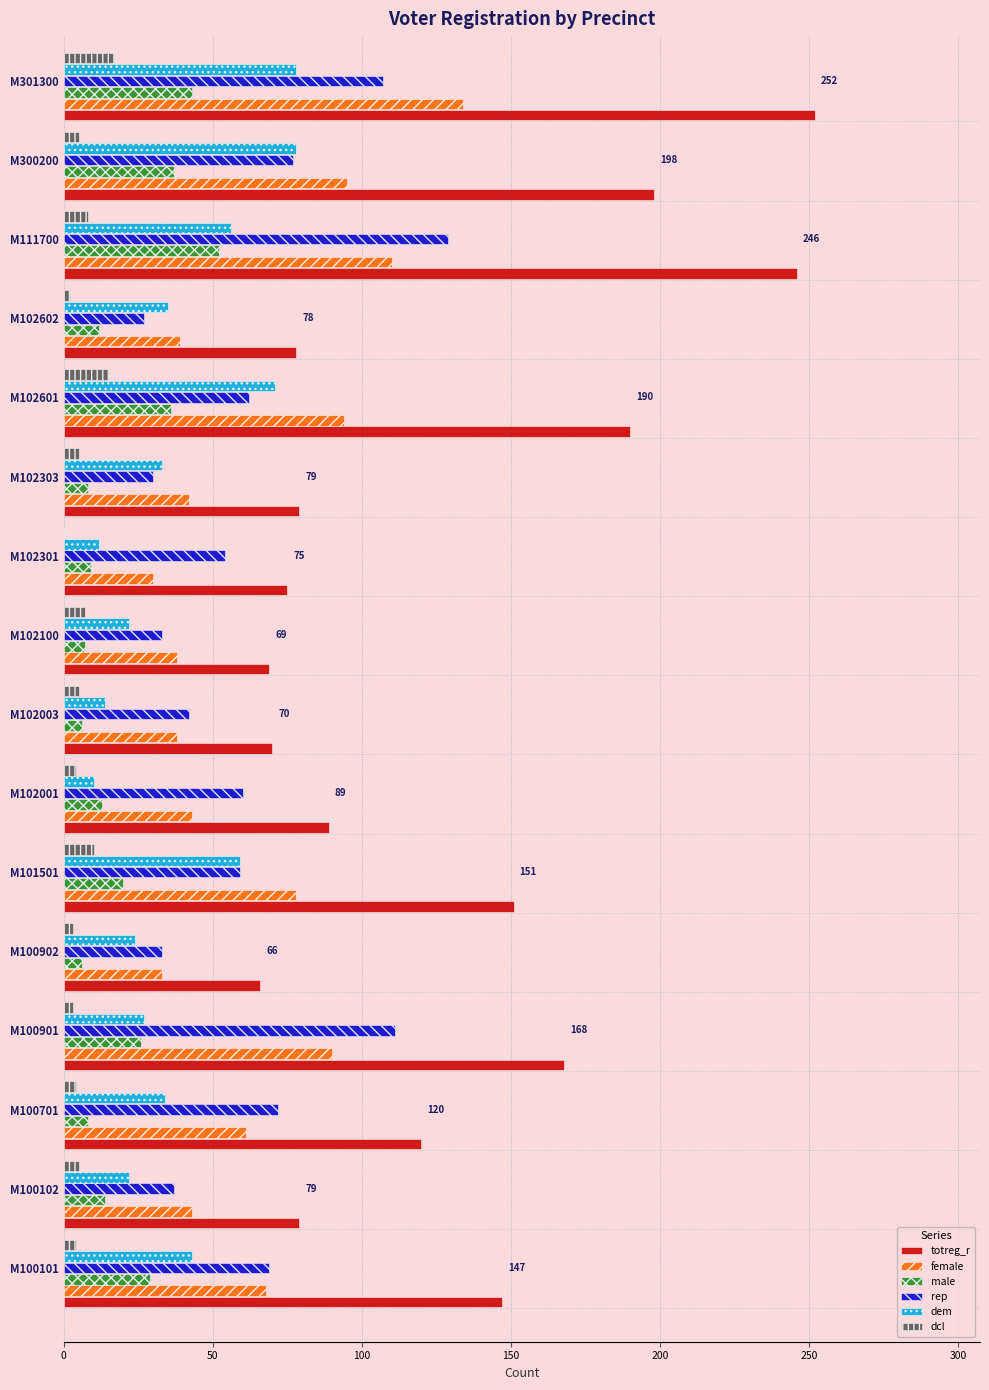

What value does the female series have at M111700?

110